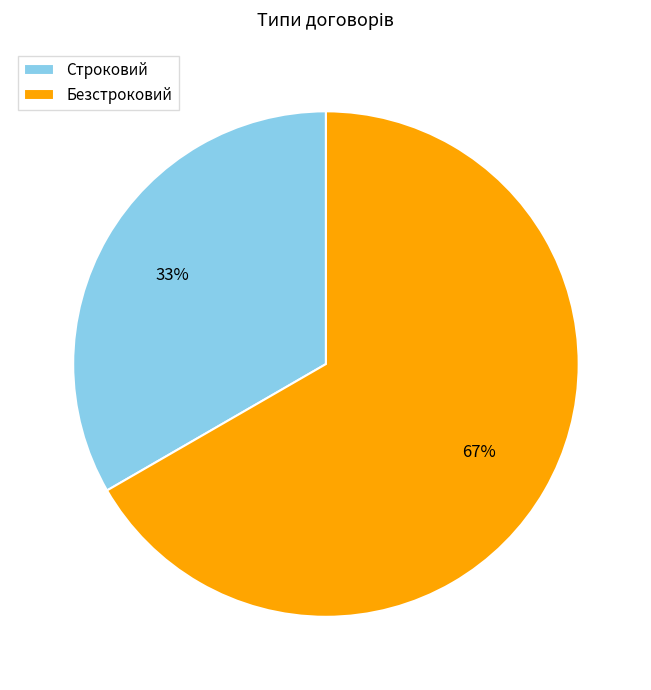

True or false: Строковий accounts for 33% of the total.

True